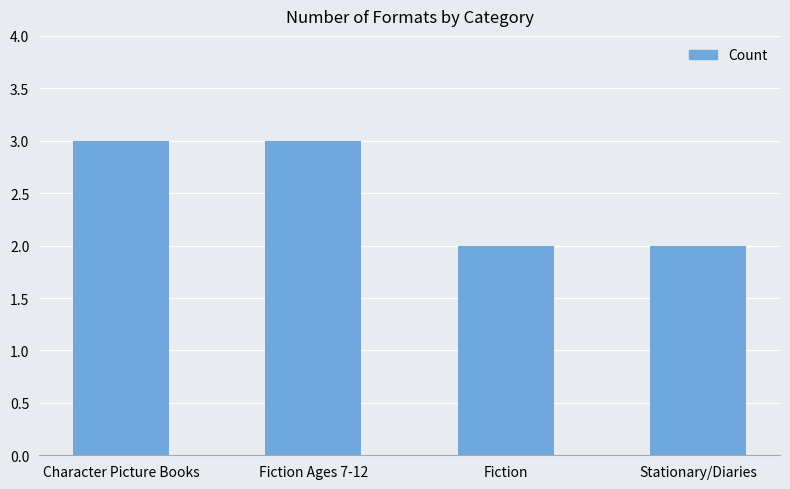

What is the greatest value displayed?

3